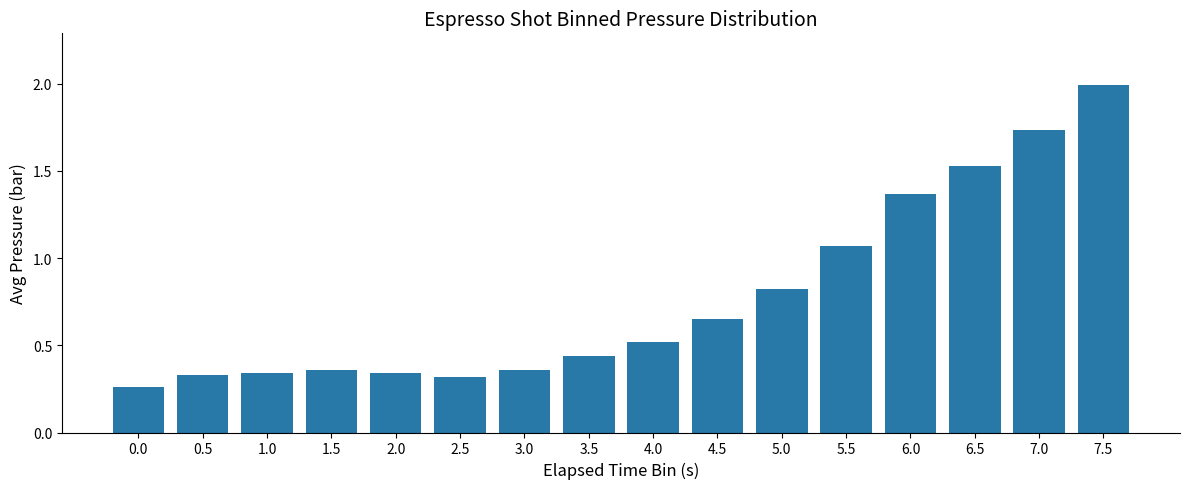

Are the bars horizontal?

No